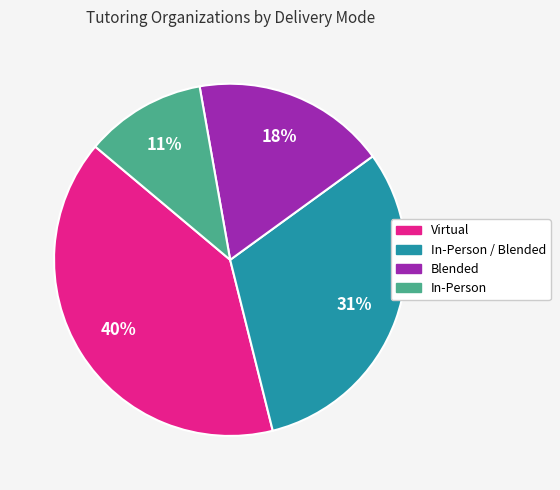

Is there a majority slice in this chart?

No